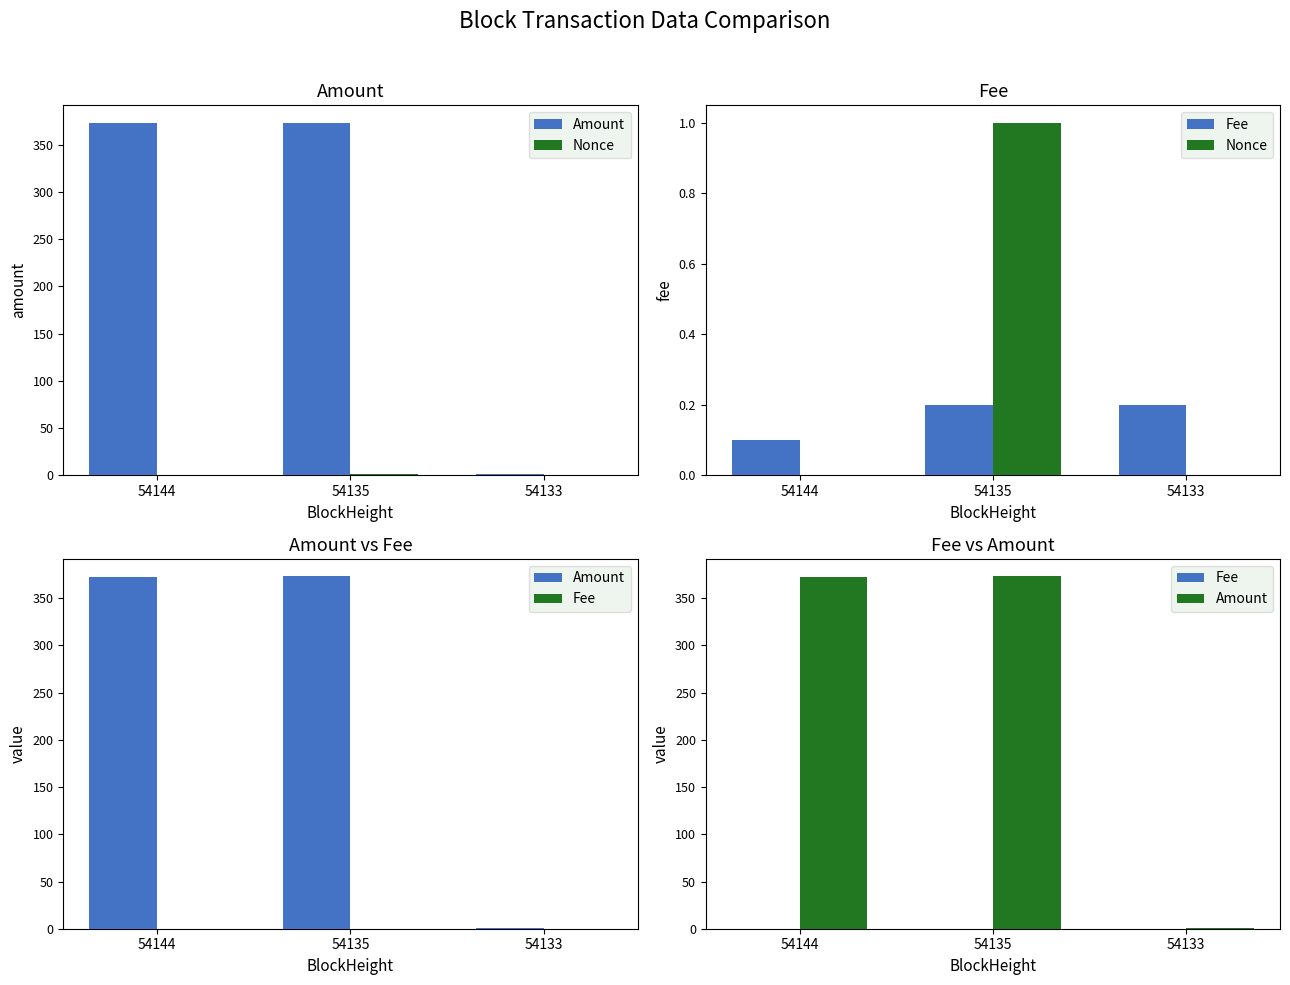

How many data points does each series have?

3